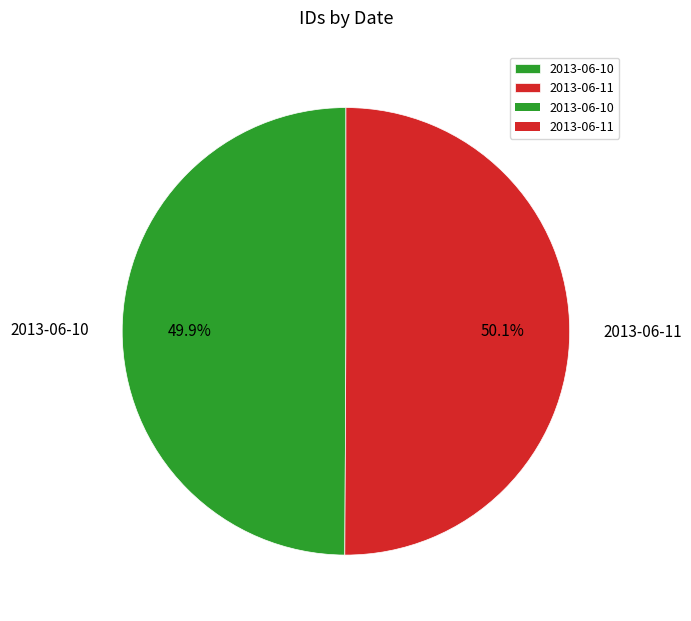

Does any single category account for the majority?

Yes